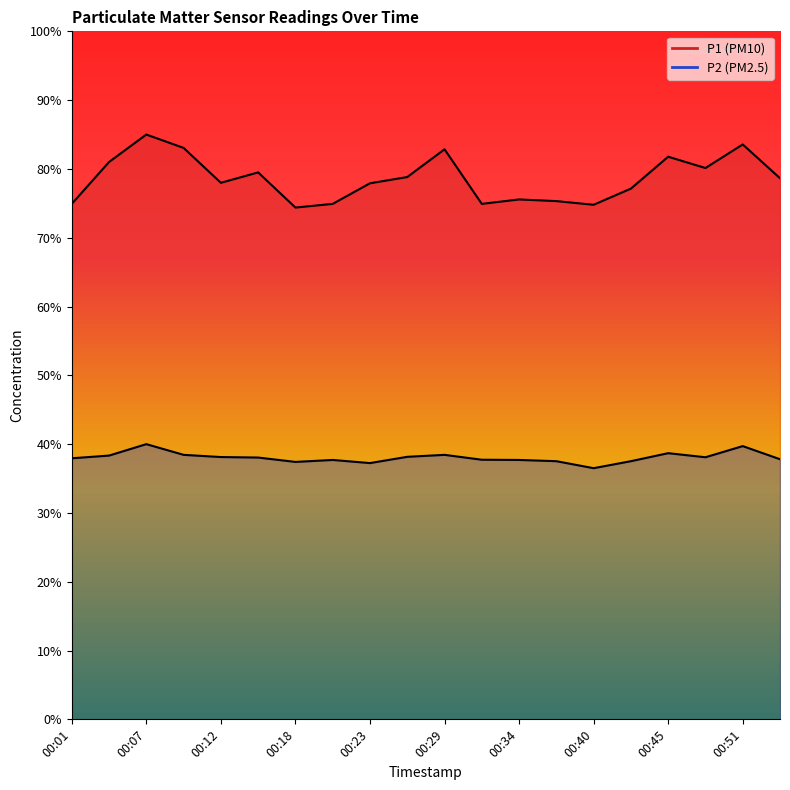

At which label is P1 closest to 79?

00:26